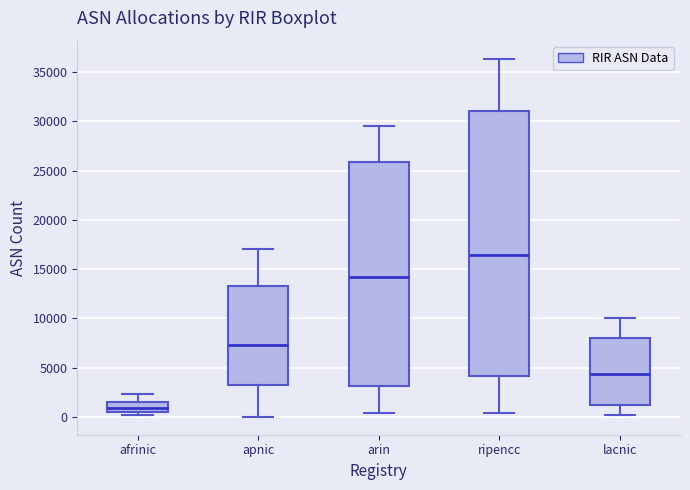

Where is the lower edge of the box for apnic on the y-axis? The values are not printed on the chart, so give them approximately, as read against the axis.

3000